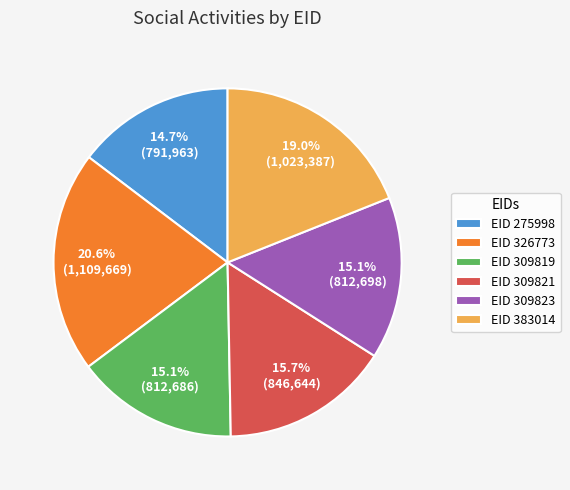

How many segments does this pie chart have?

6